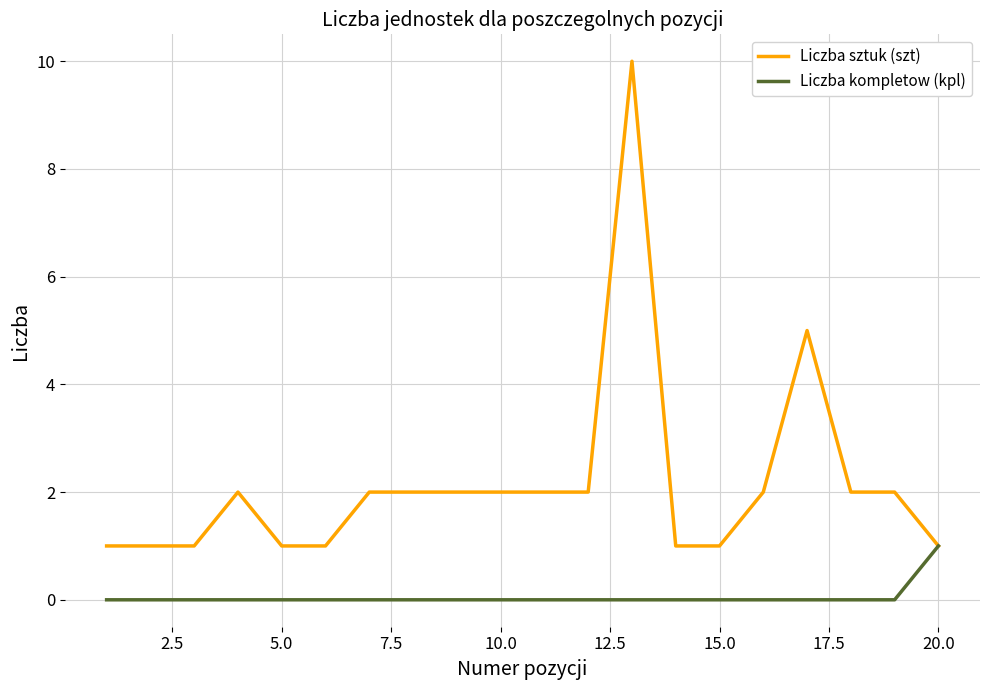

List the series in order of their peak value, highest first.

Liczba sztuk (szt), Liczba kompletow (kpl)